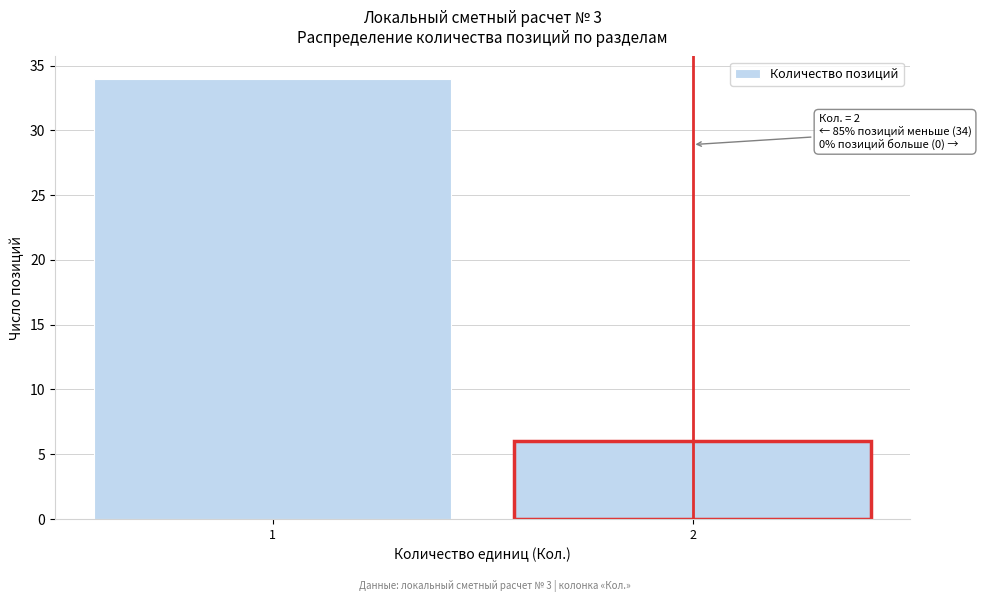

Reading left to right, extract all data points from this chart.

1=34	2=6